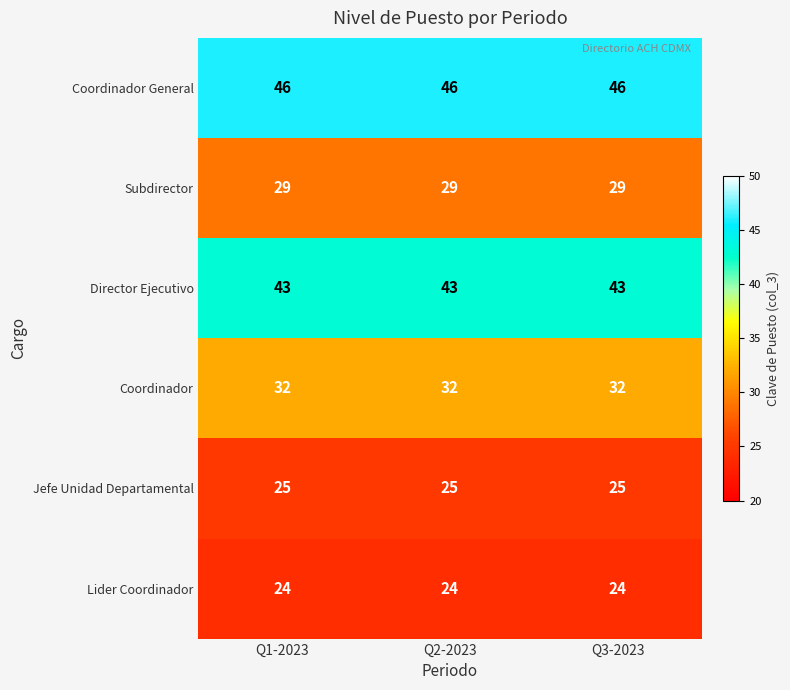

What is the minimum value shown in the chart?

24